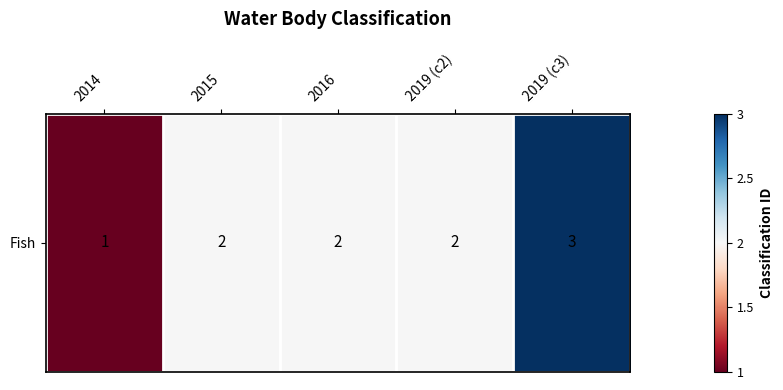

At which category does the chart reach its minimum across all series?

2014